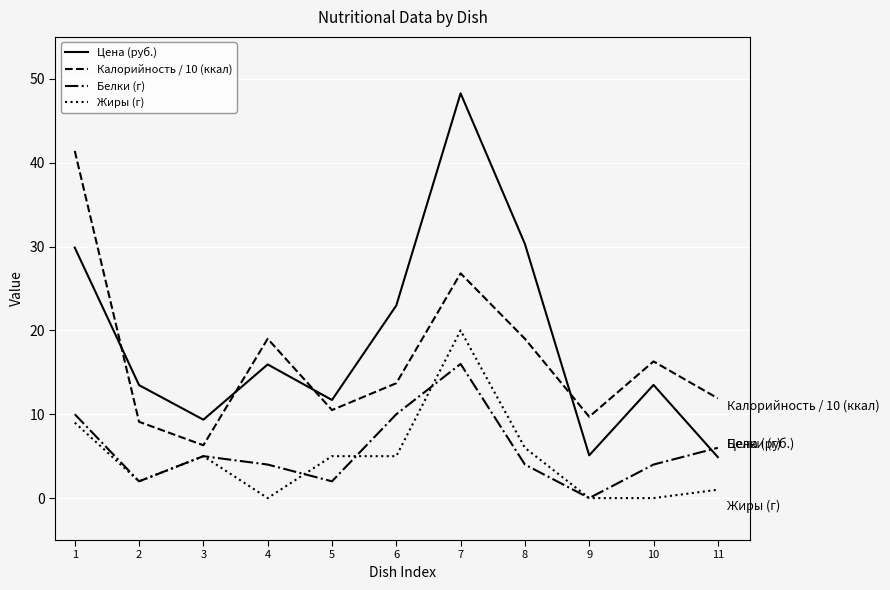

Which series changed the most between 7 and 9?

Цена (руб.)